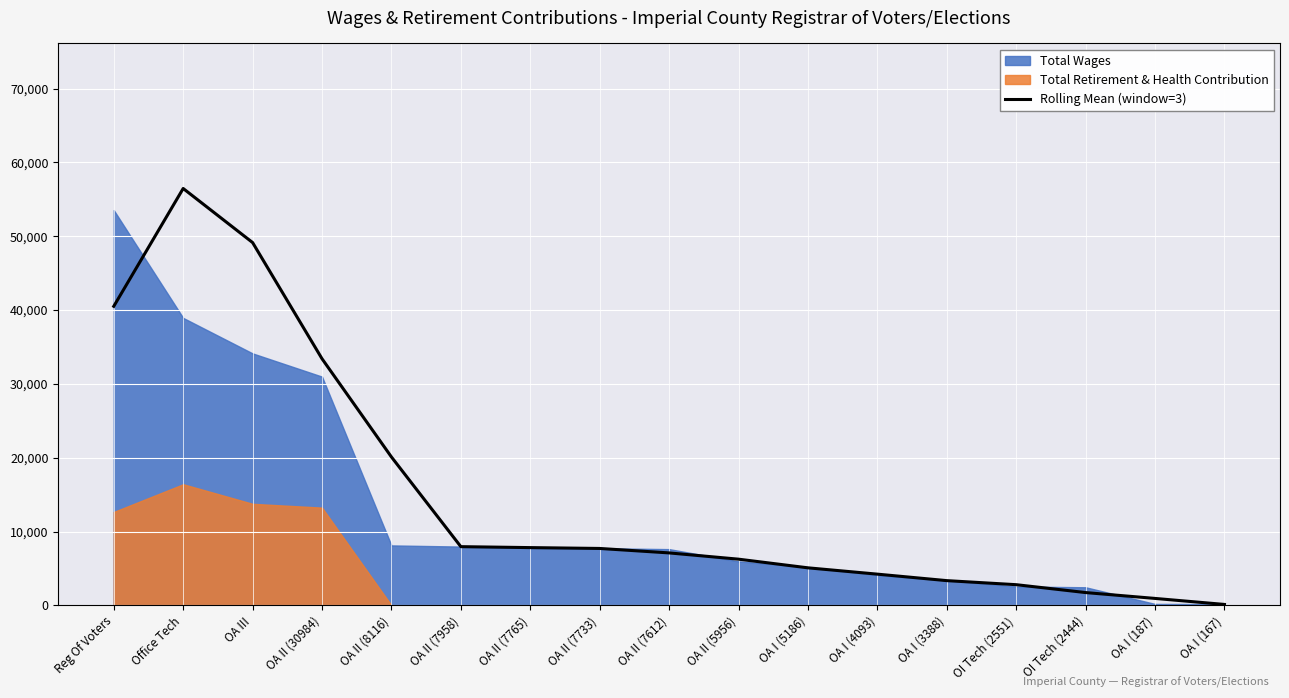

Count the number of categories in the chart.

17